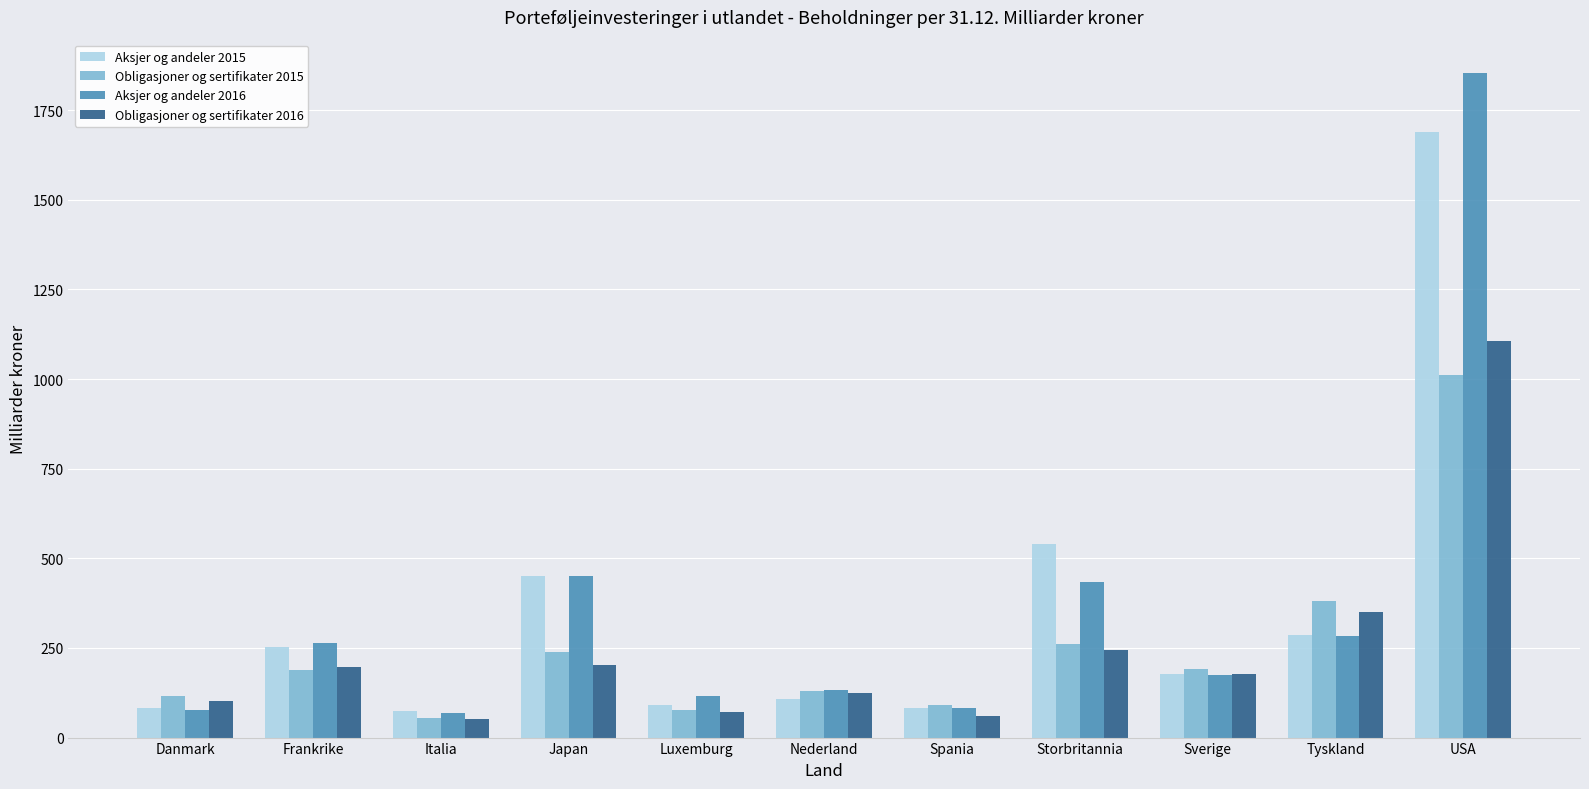

How many data points in Obligasjoner og sertifikater 2016 are less than 177?

5